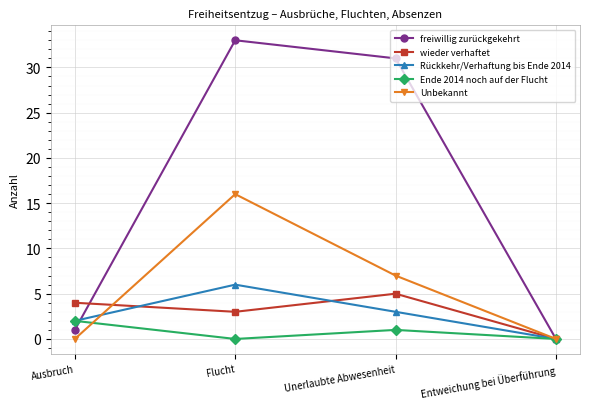

What is the highest value of the Ende 2014 noch auf der Flucht series?

2